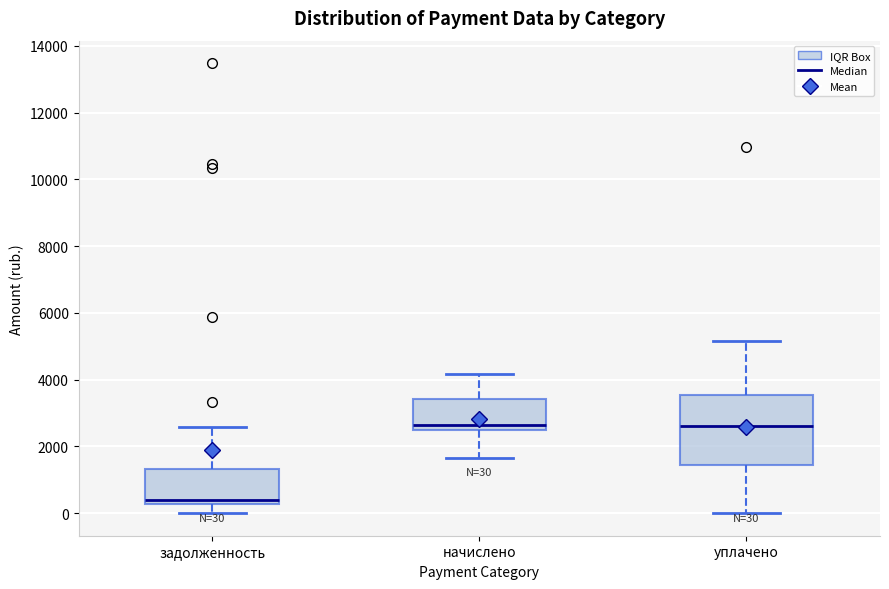

Which box's median line is the lowest?

задолженность